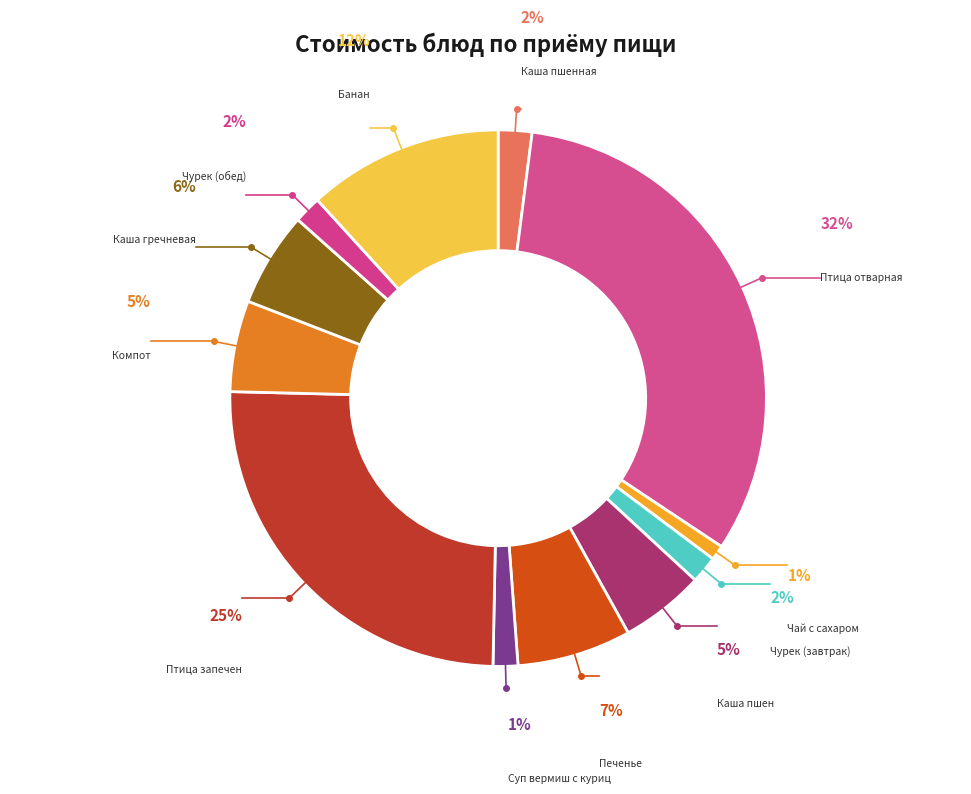

To the nearest percent, what portion does Суп вермиш с куриц represent?

1%